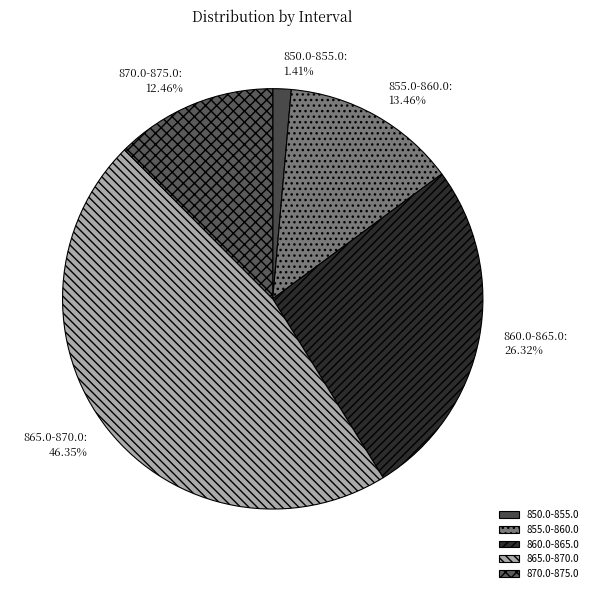

Is there any slice that represents more than half of the pie?

No